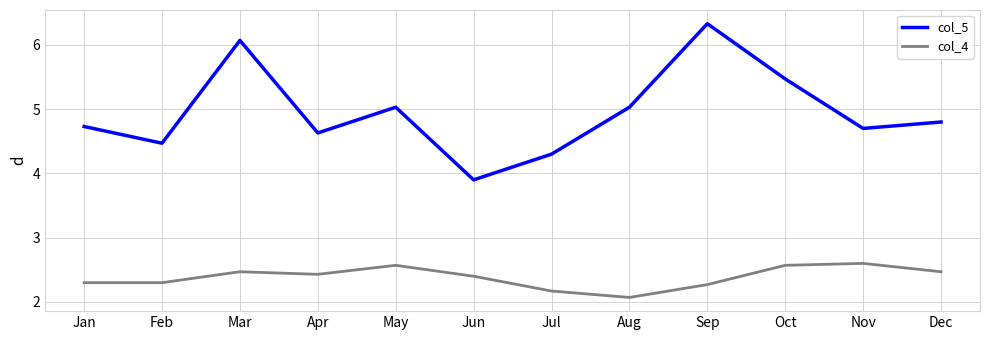

How many interior local peaks does the col_4 series have?

3